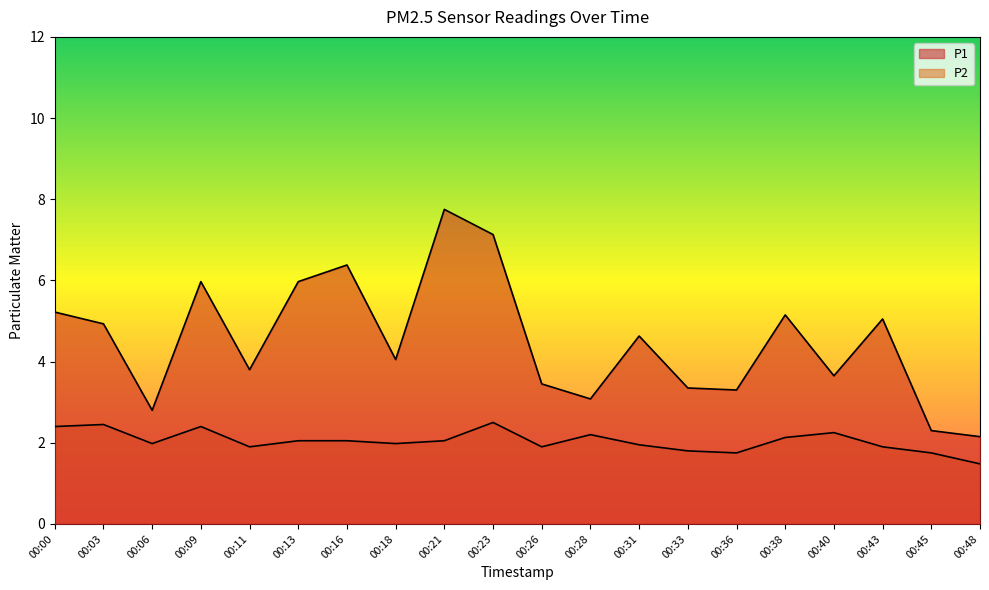

At which label does P2 reach its peak?

00:23